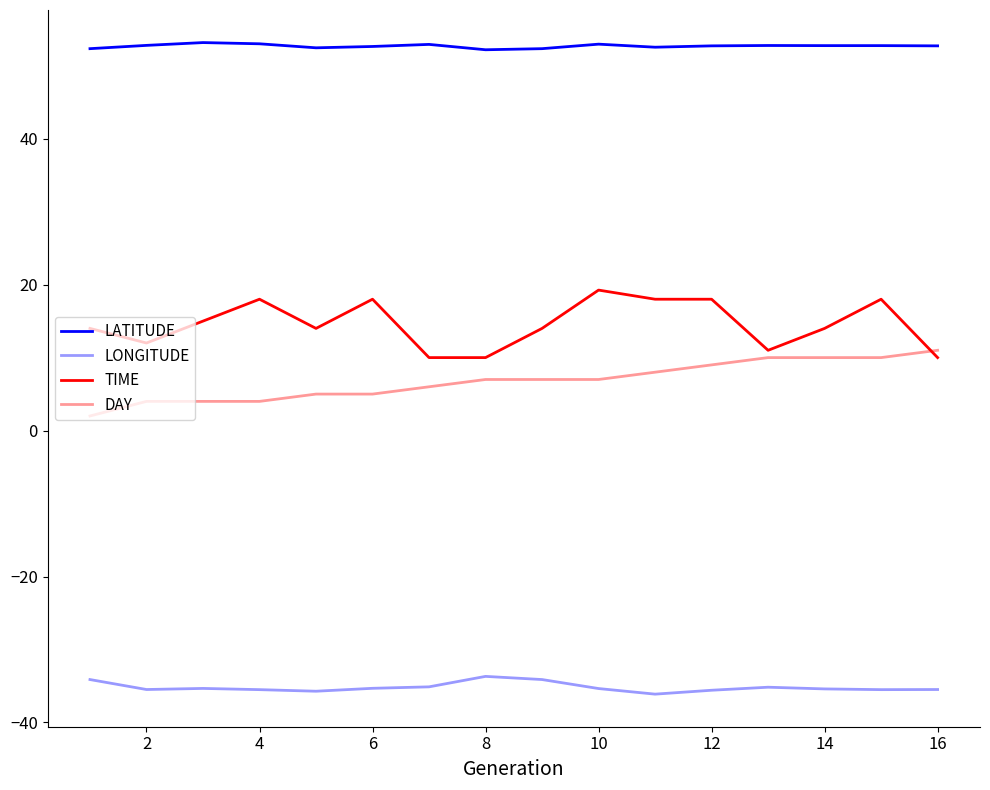

Is this an area chart (filled region under the line)?

No